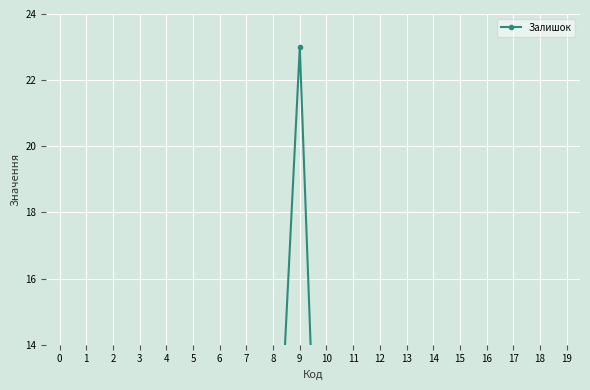

Is it true that the value at 10 is 0.5?

False